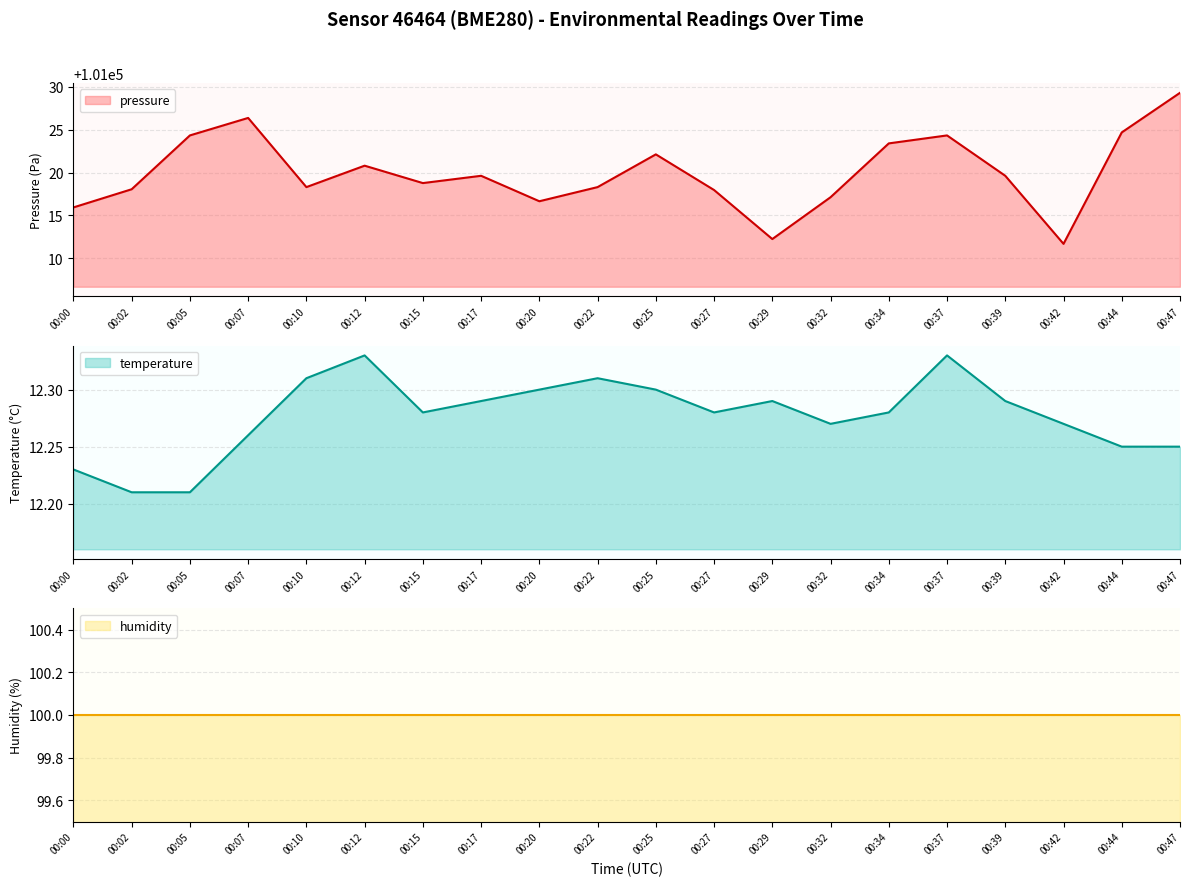

Which category has the lowest value in the pressure series?

00:42